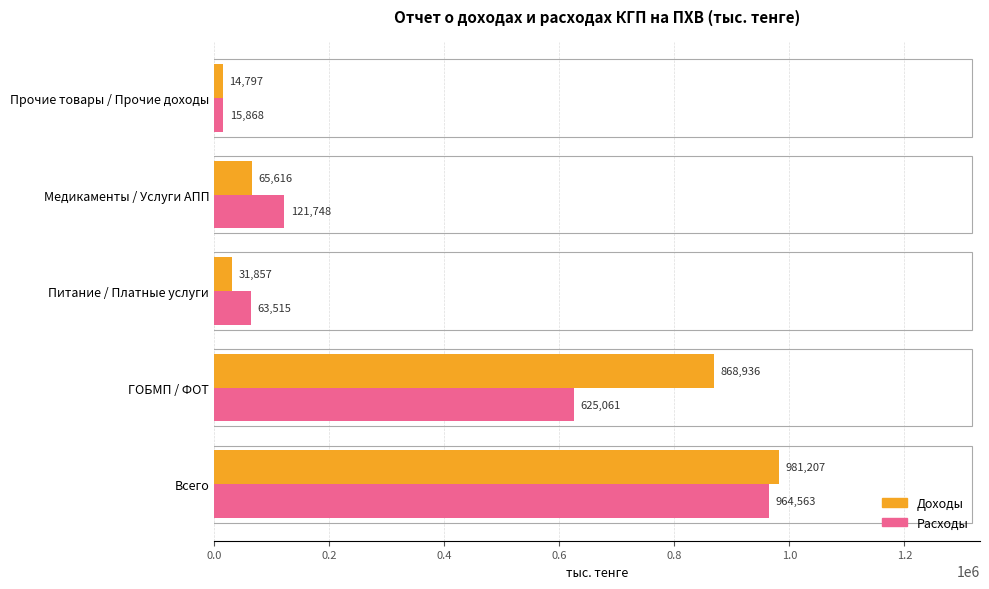

Is the value of Расходы at Медикаменты / Услуги АПП greater than the value of Доходы at Всего?

No